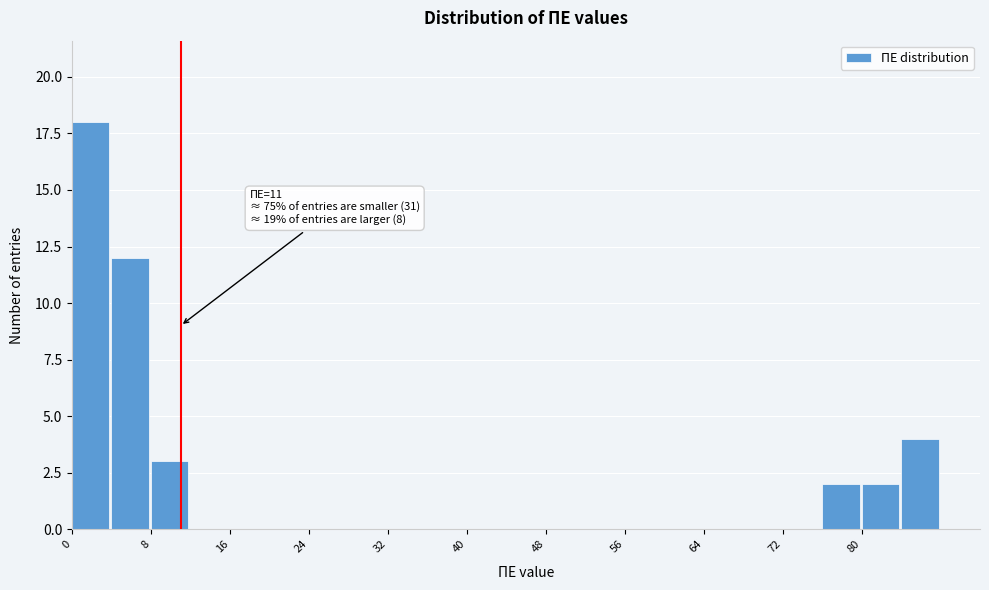

Which range on the x-axis has the tallest bar?

0 to 4